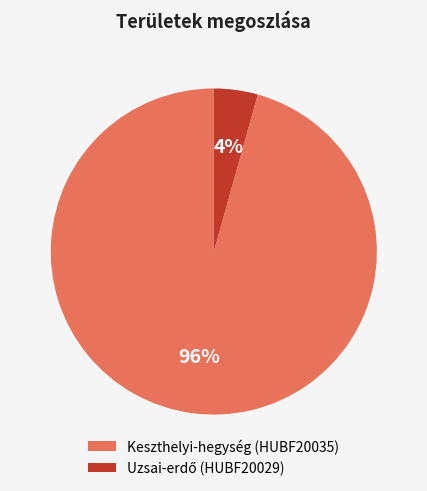

To the nearest percent, what is the average slice percentage?

50%